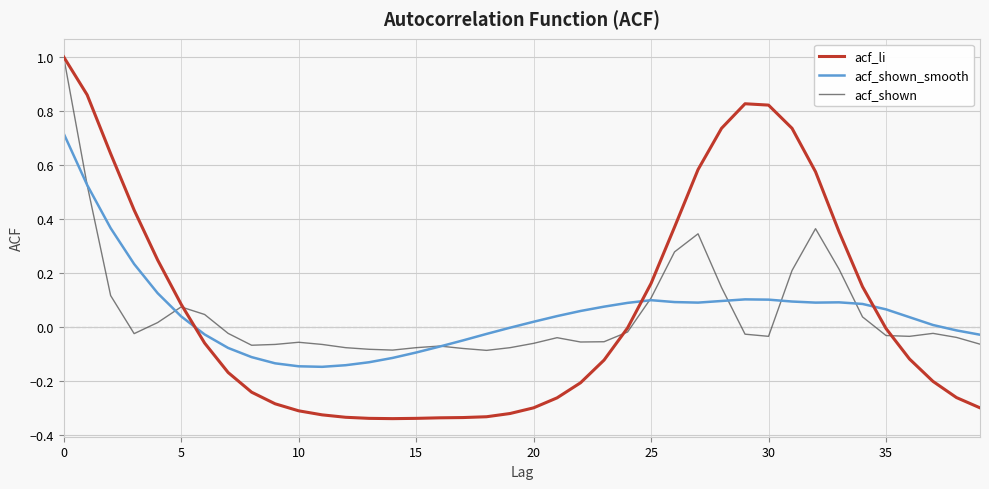

What is the sum of all acf_shown values?

2.0